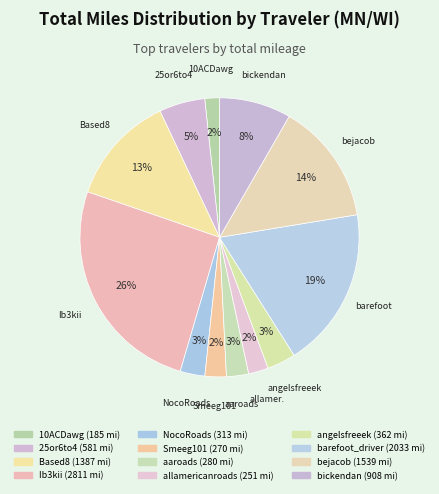

Which slice is the smallest?

10ACDawg